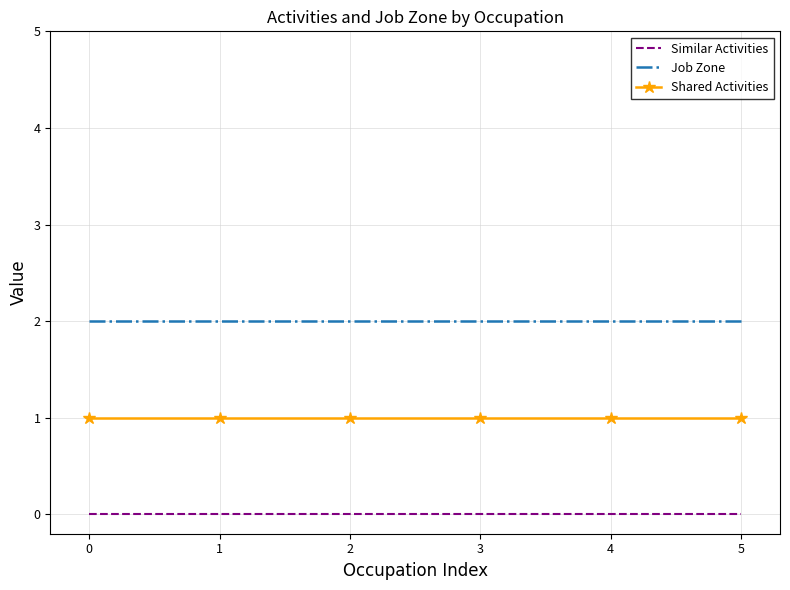

Is the value of Job Zone at 1 greater than the value of Similar Activities at 0?

Yes